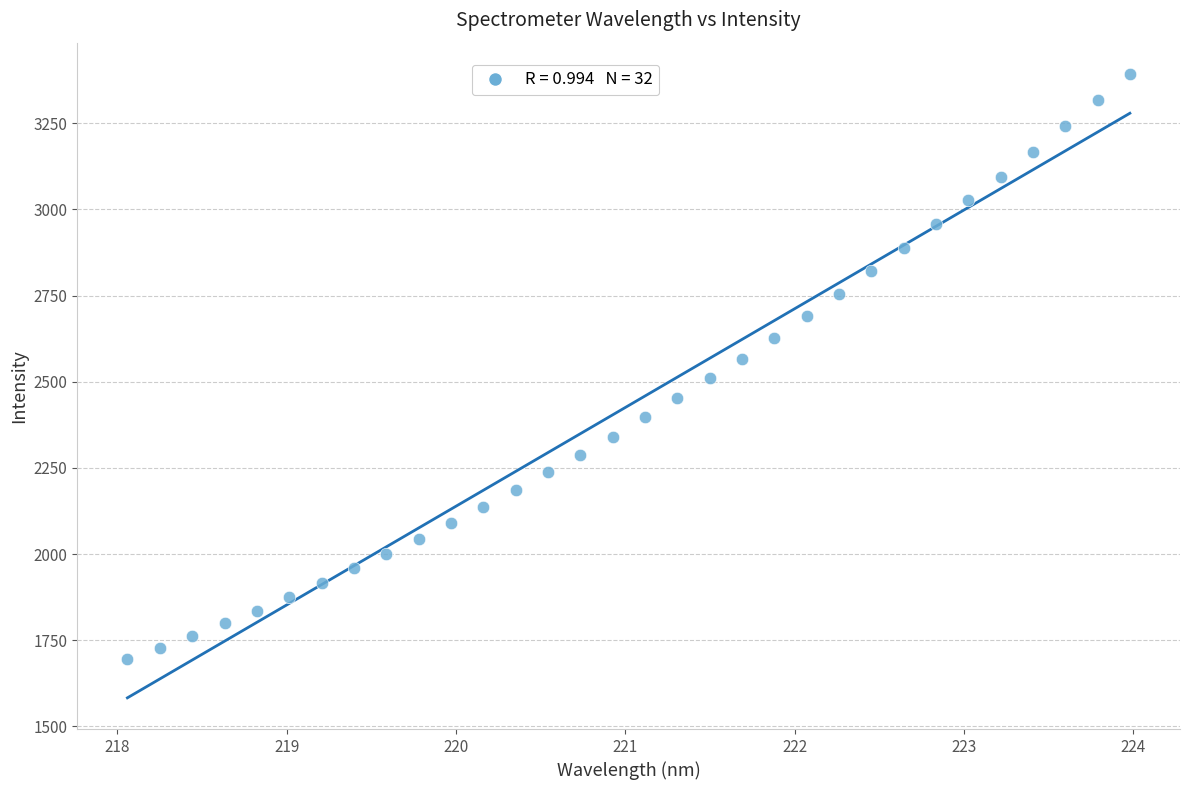

What is the range of X values (max minus min)?

5.9